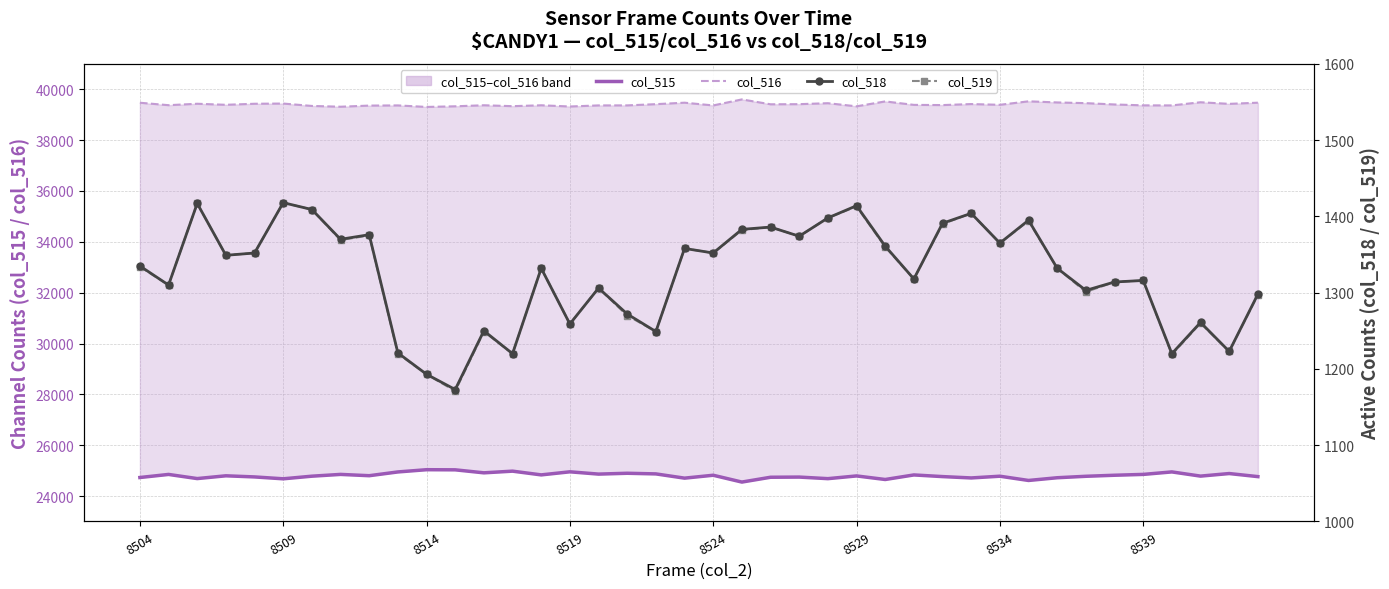

At which label does col_516 reach its minimum?

8514